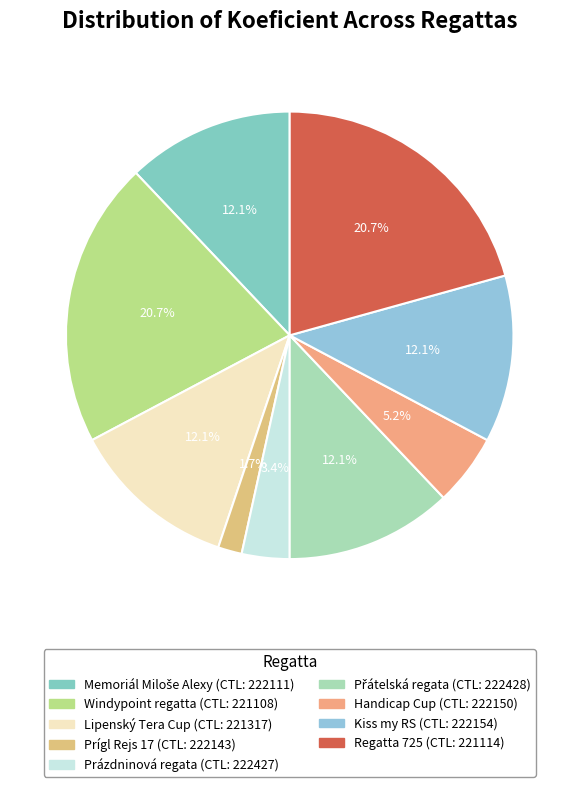

How many segments does this pie chart have?

9